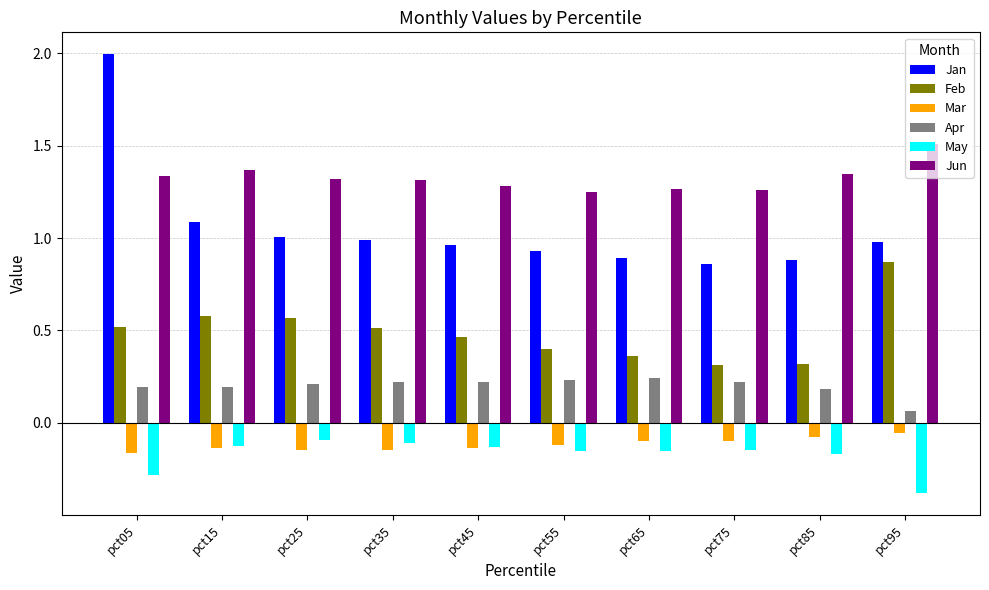

Which series has the largest range (max minus min)?

Jan